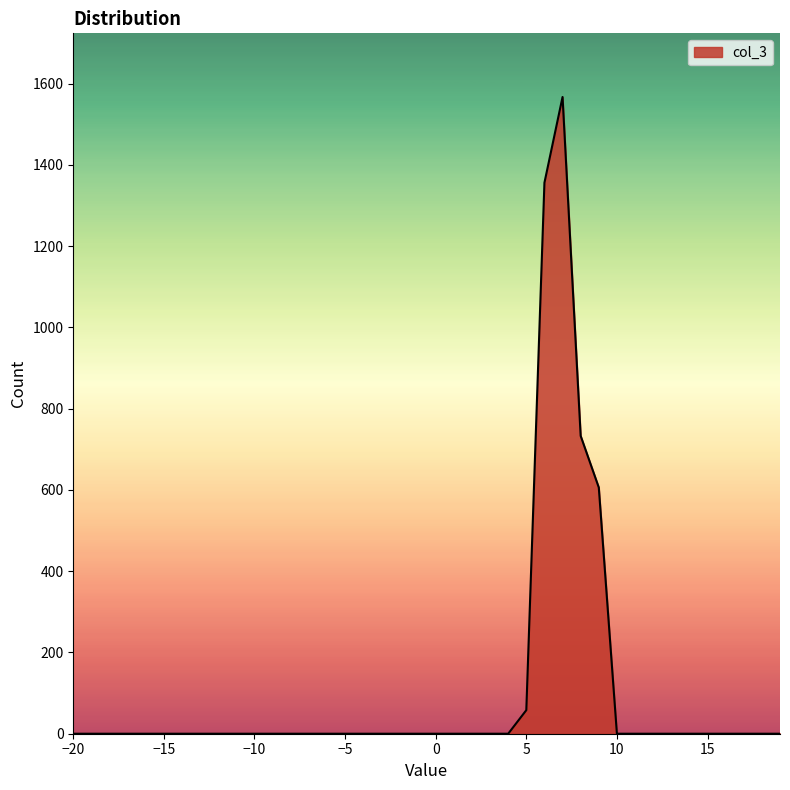

What is the difference between the maximum and minimum values?

1567